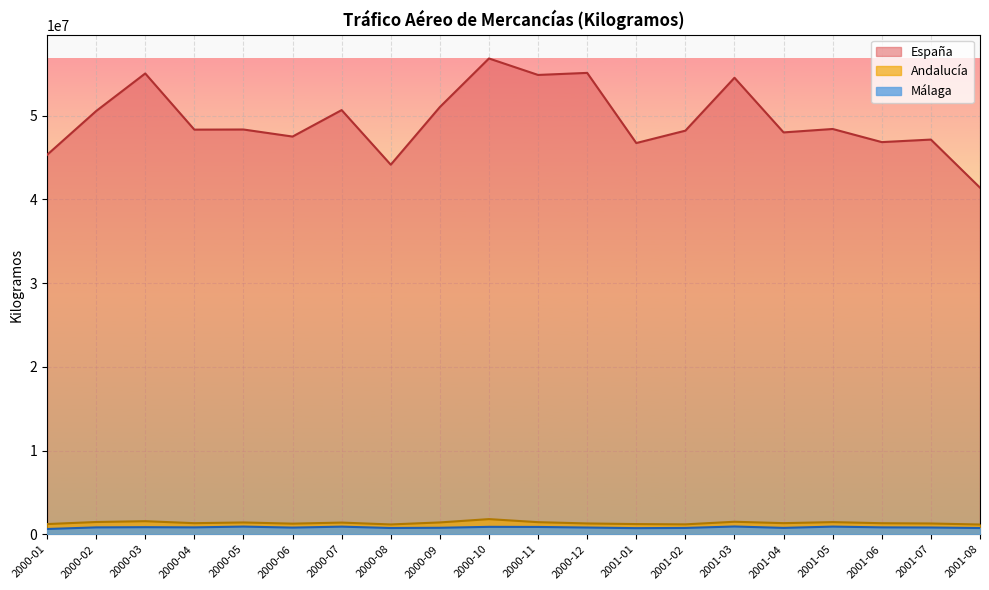

List the series in order of their peak value, lowest first.

Málaga, Andalucía, España